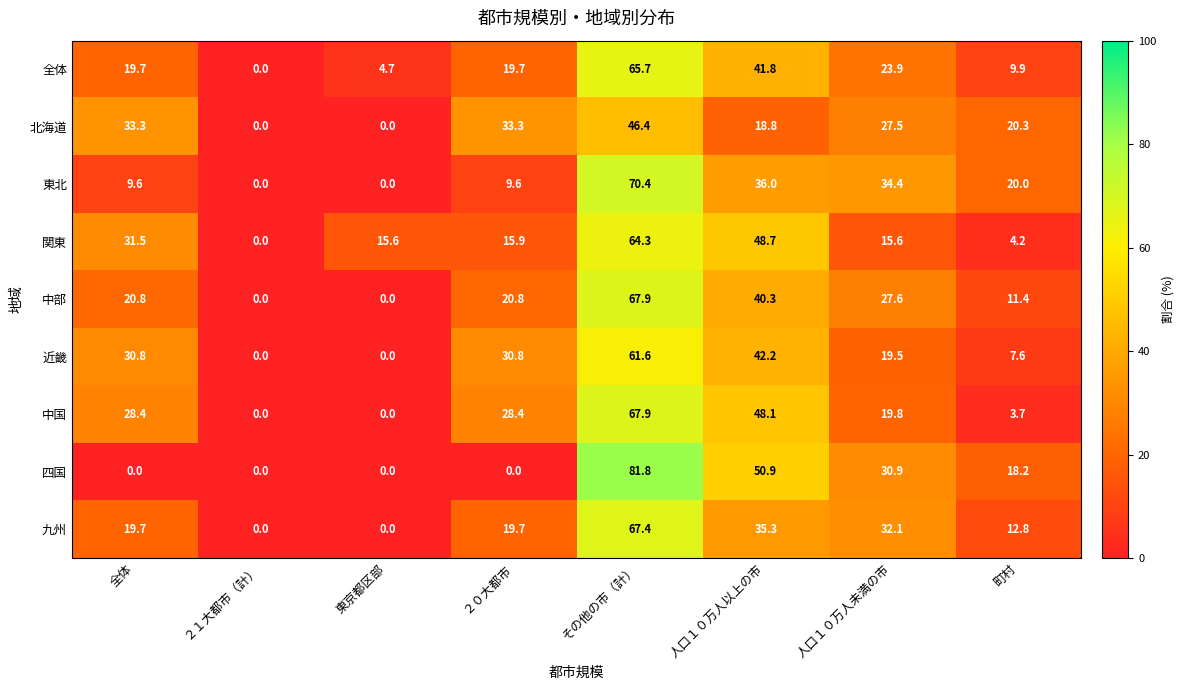

The value of 北海道 at 全体 is 52.2. True or false?

False